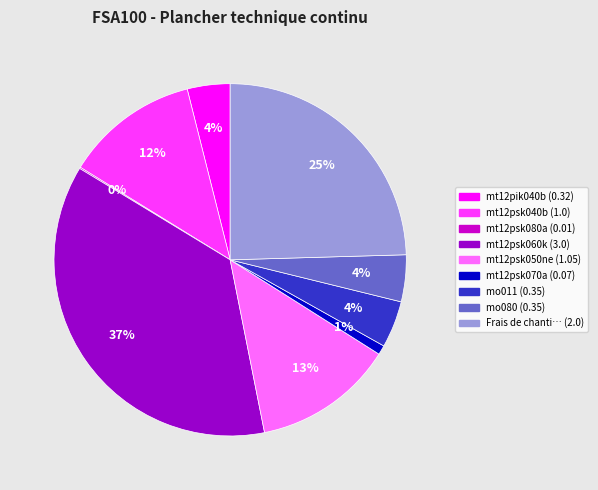

Does any single category account for the majority?

No